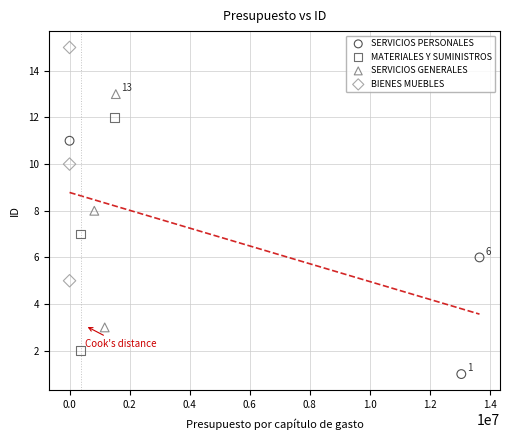

Which series contains the highest Y value?

BIENES MUEBLES